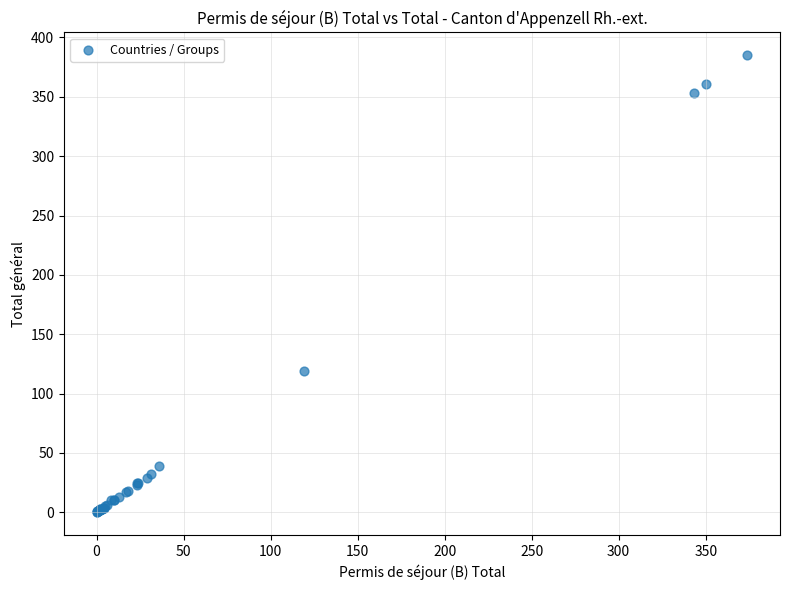

What Y value in the scatter plot is closest to 192?

119